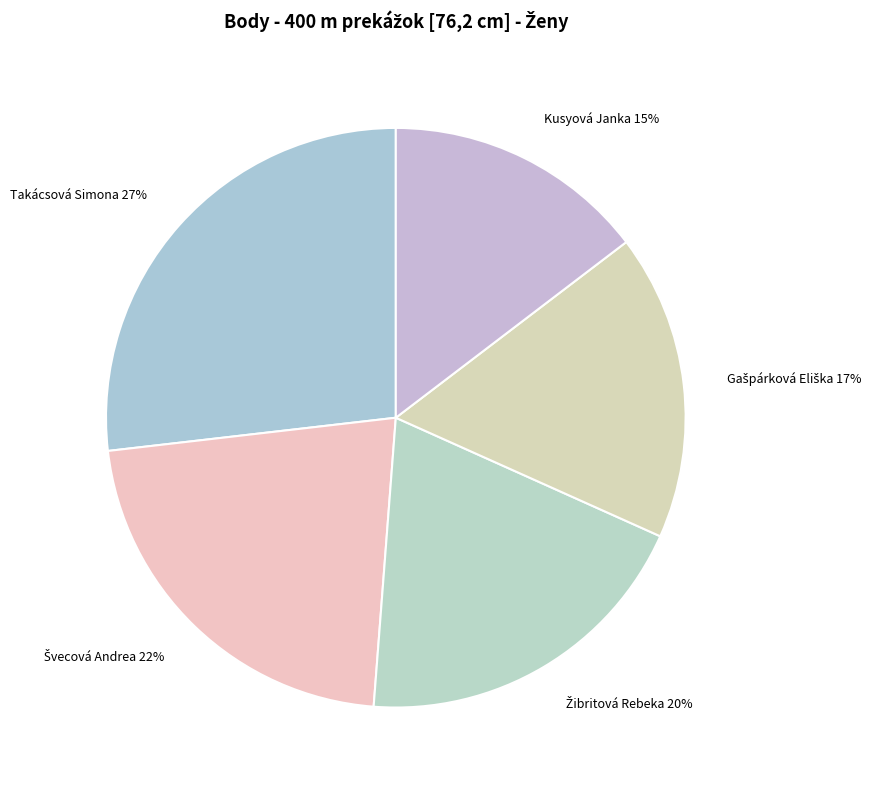

Between Takácsová Simona 27% and Kusyová Janka 15%, which is larger?

Takácsová Simona 27%